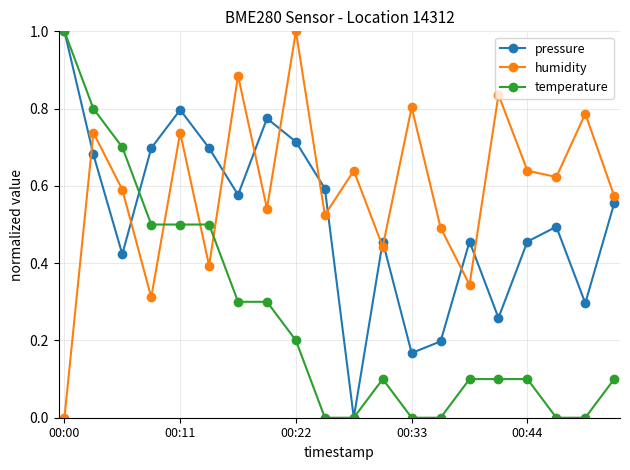

True or false: pressure has more than 0 points higher than both neighbors.

True